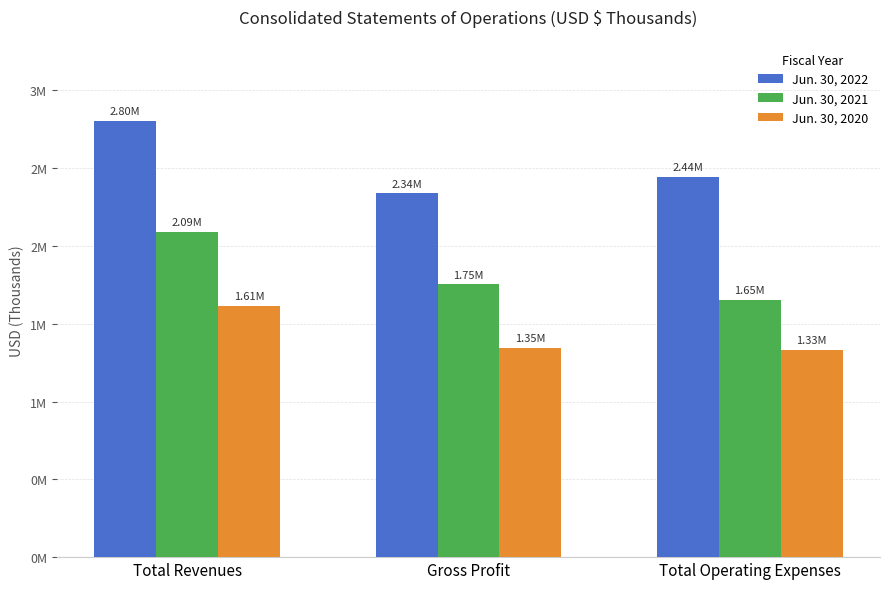

Are the bars horizontal?

No